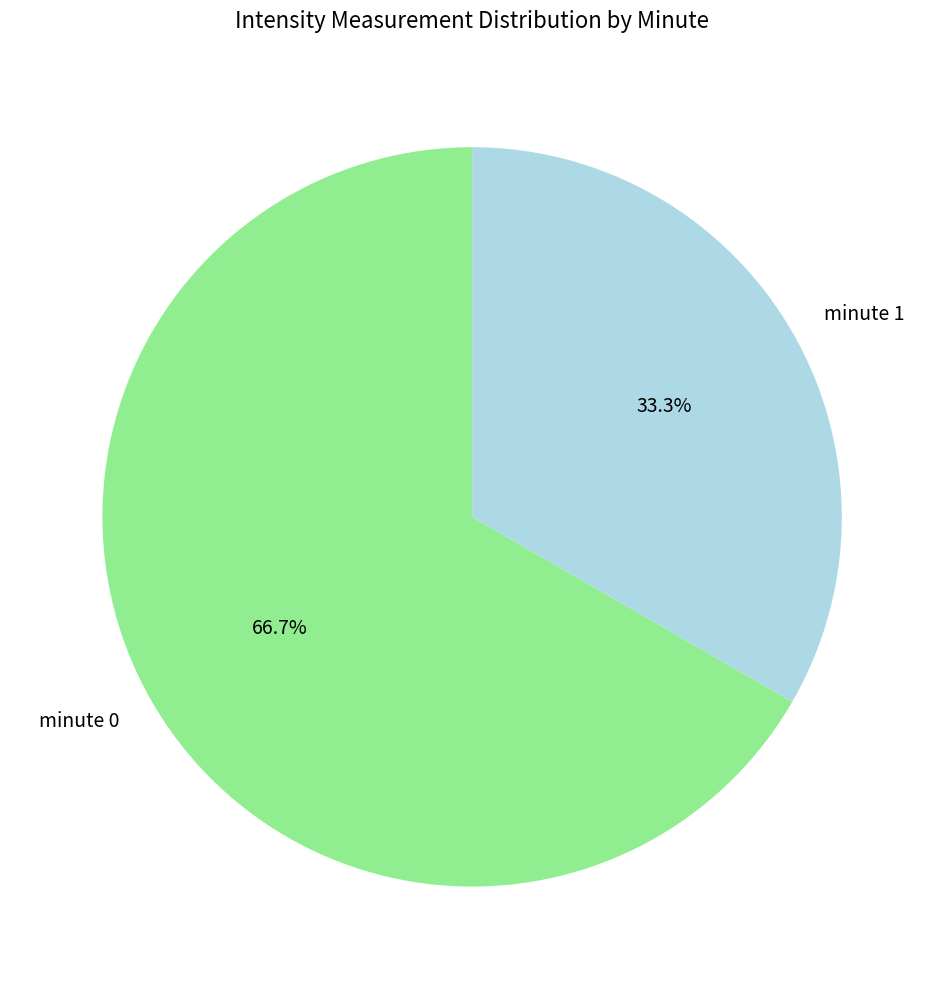

Is it true that minute 0 is 67% of the pie?

True